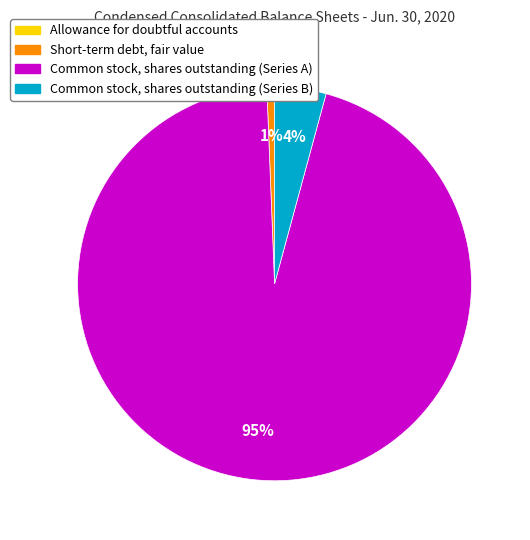

Combined, do Common stock, shares outstanding (Series A) and Common stock, shares outstanding (Series B) account for over 50%?

Yes